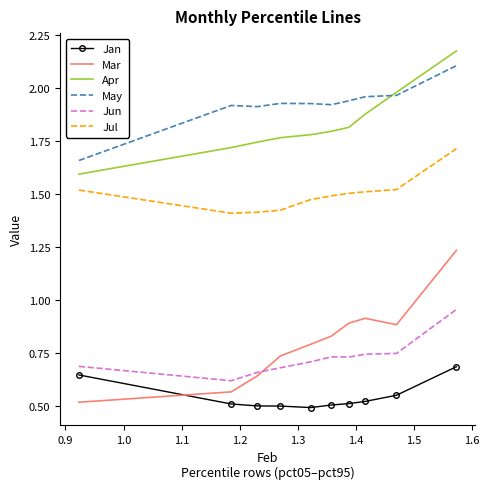

Which series has the largest range (max minus min)?

Mar